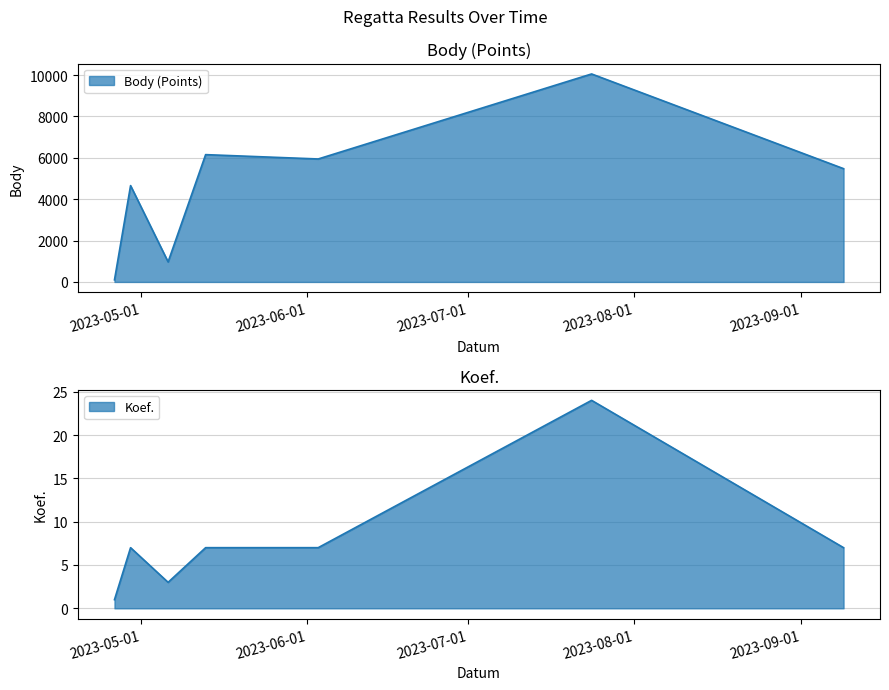

Is it true that Koef. equals 5 at 2023-05-06?

False